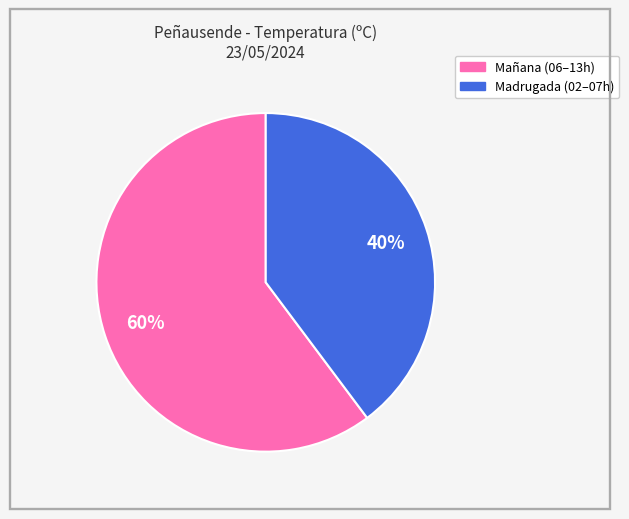

To the nearest percent, what is the difference between the largest and smallest slice percentages?

20%